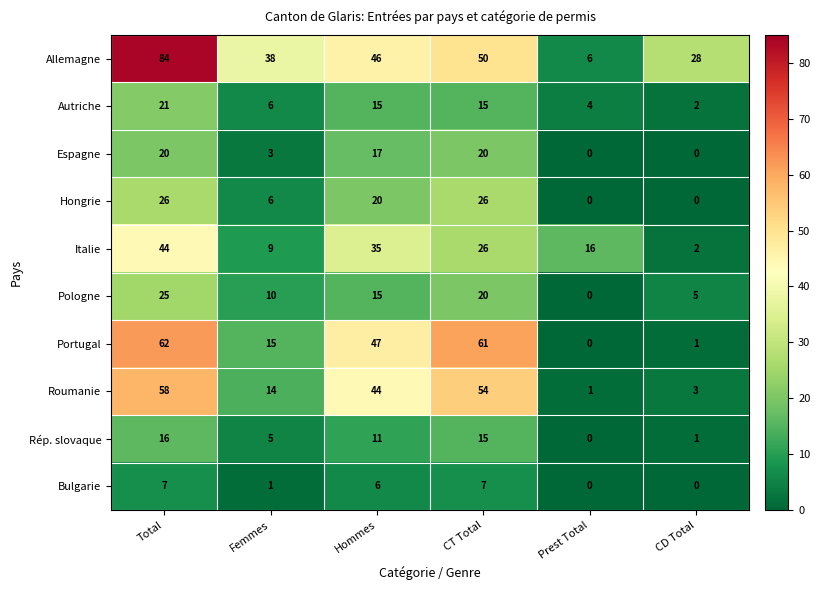

How many categories are shown in the chart?

6